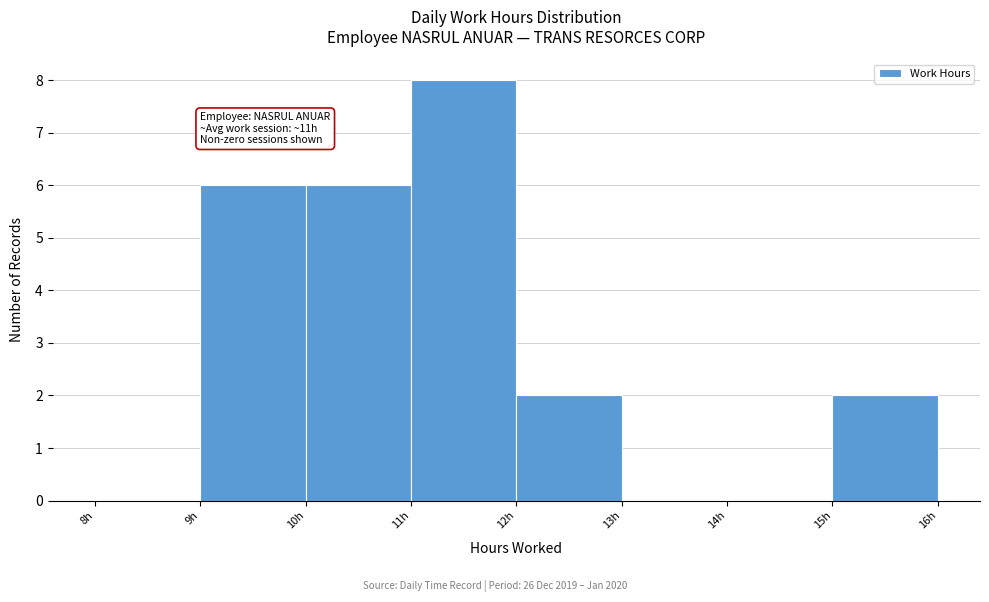

Over which range of the x-axis is the bar tallest?

11 to 12